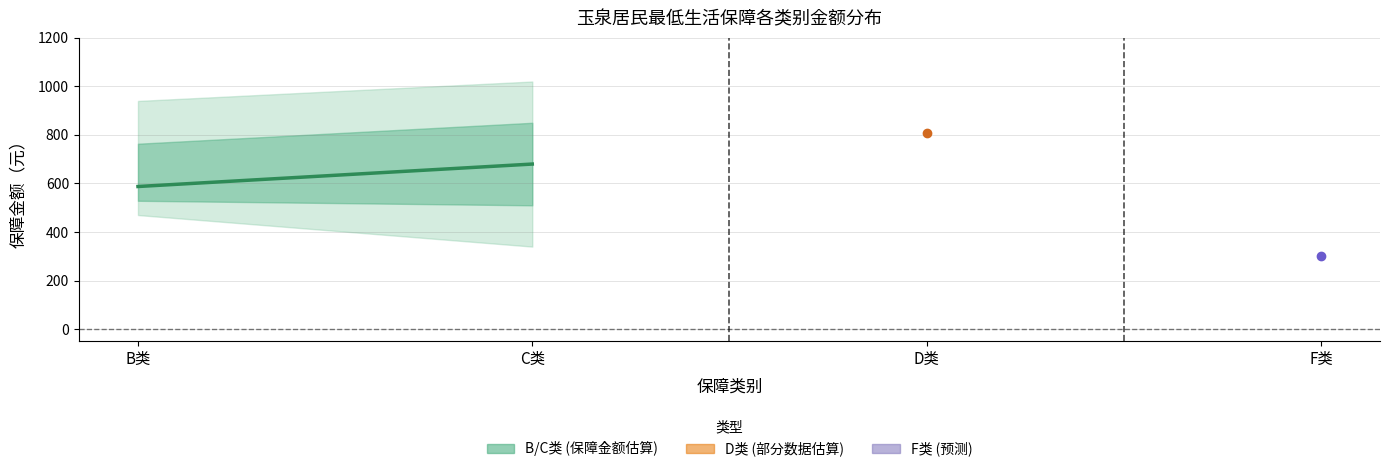

Is it true that the value at C类 is 680.0?

True